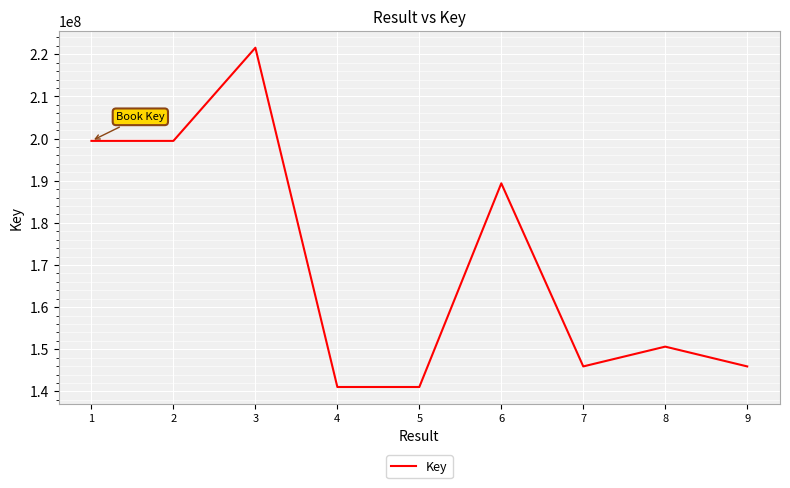

How many interior local peaks (higher than both neighbors) does the data have?

3